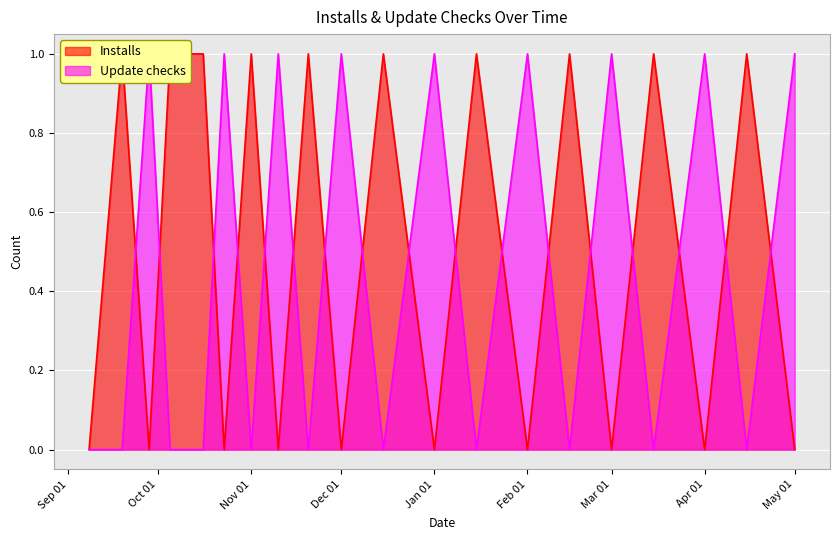

After their last crossing, which series has the higher values: Update checks or Installs?

Update checks